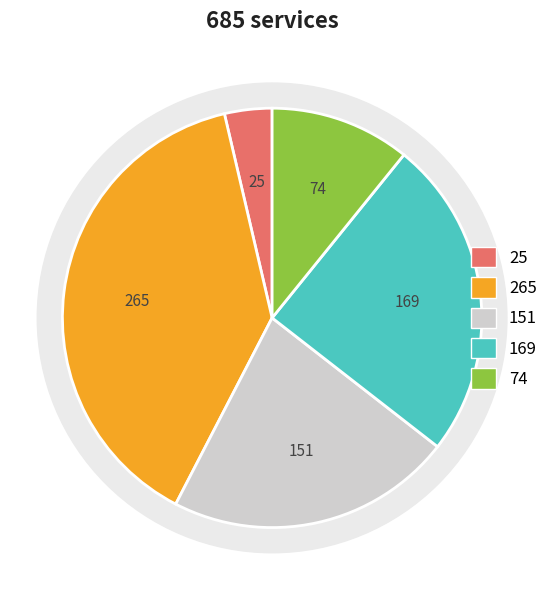

What portion of the pie excludes 169?

75.3%